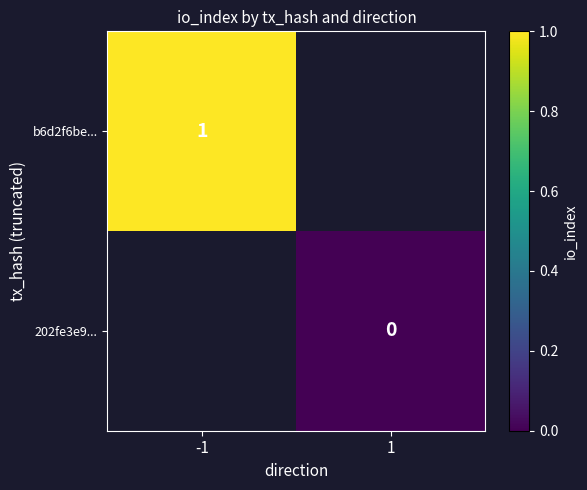

At how many categories does at least one series exceed 0?

1